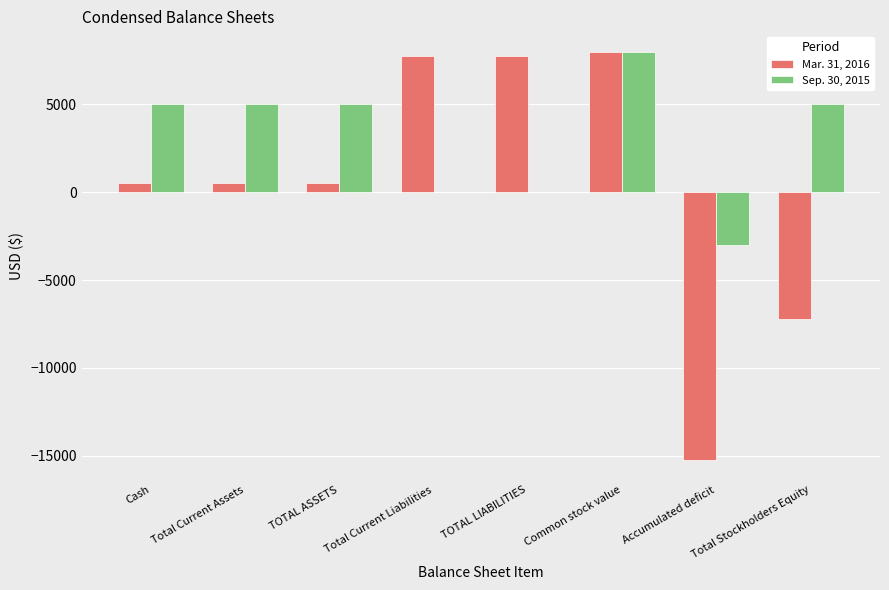

Is it true that Sep. 30, 2015 equals 1348 at Total Stockholders Equity?

False